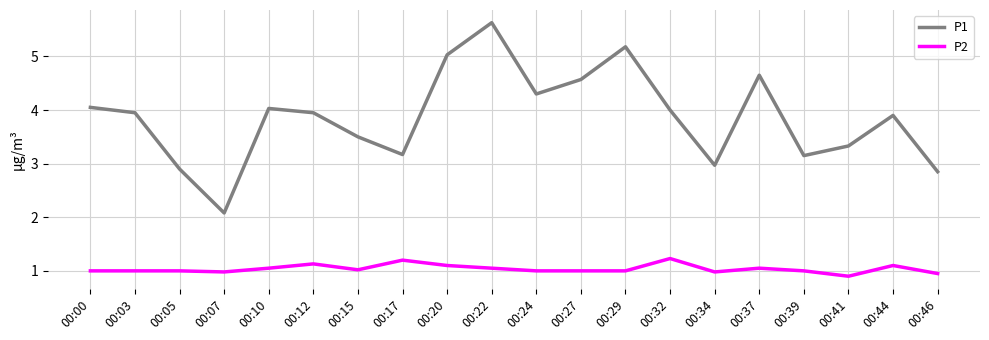

What is the difference between the P1 values at 00:07 and 00:34?

0.9